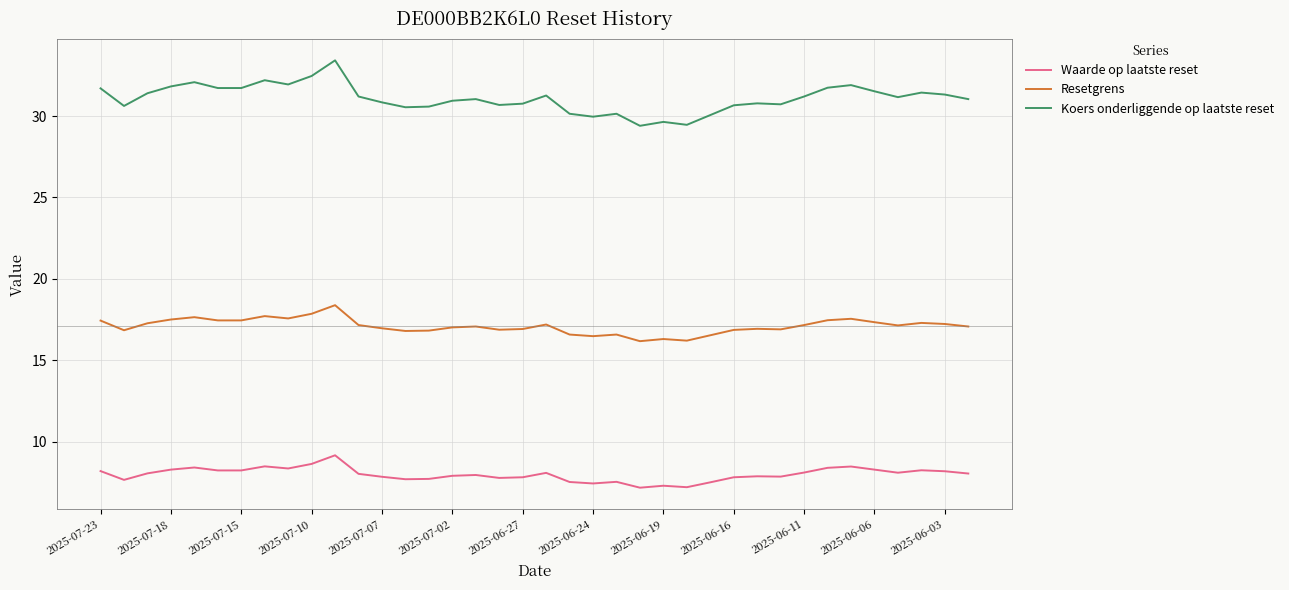

What is the difference between the second highest and minimum values in the Koers onderliggende op laatste reset series?

3.1